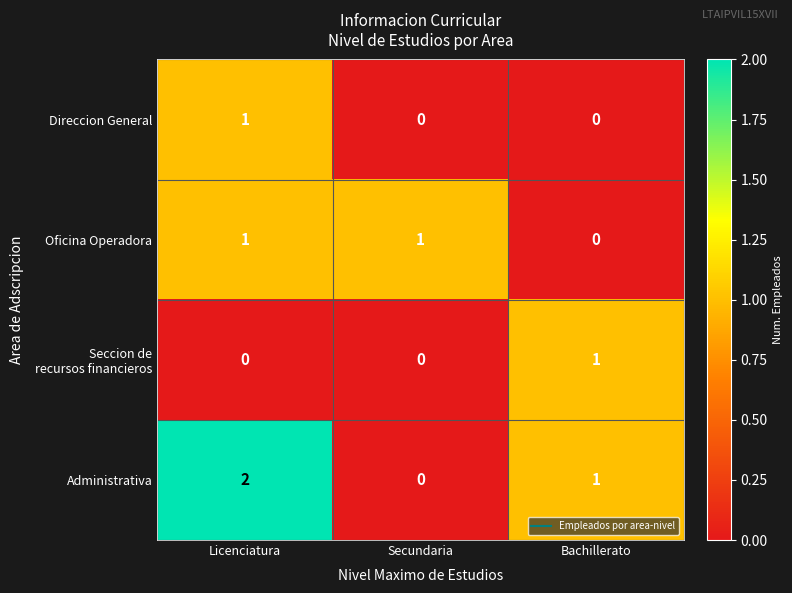

At which category is the sum across all series the highest?

Licenciatura